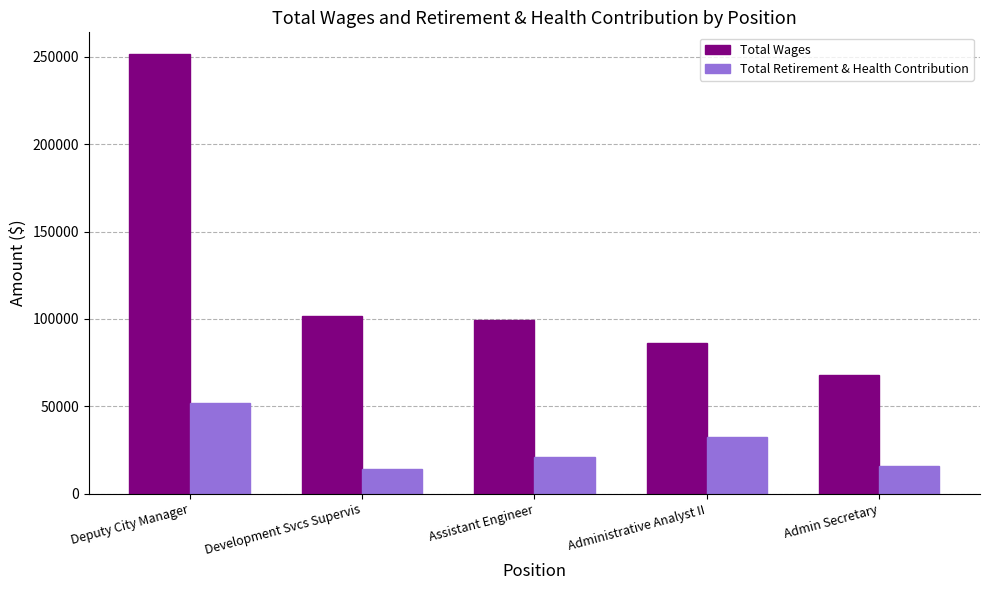

What is the sum of all Total Retirement & Health Contribution values?

135554